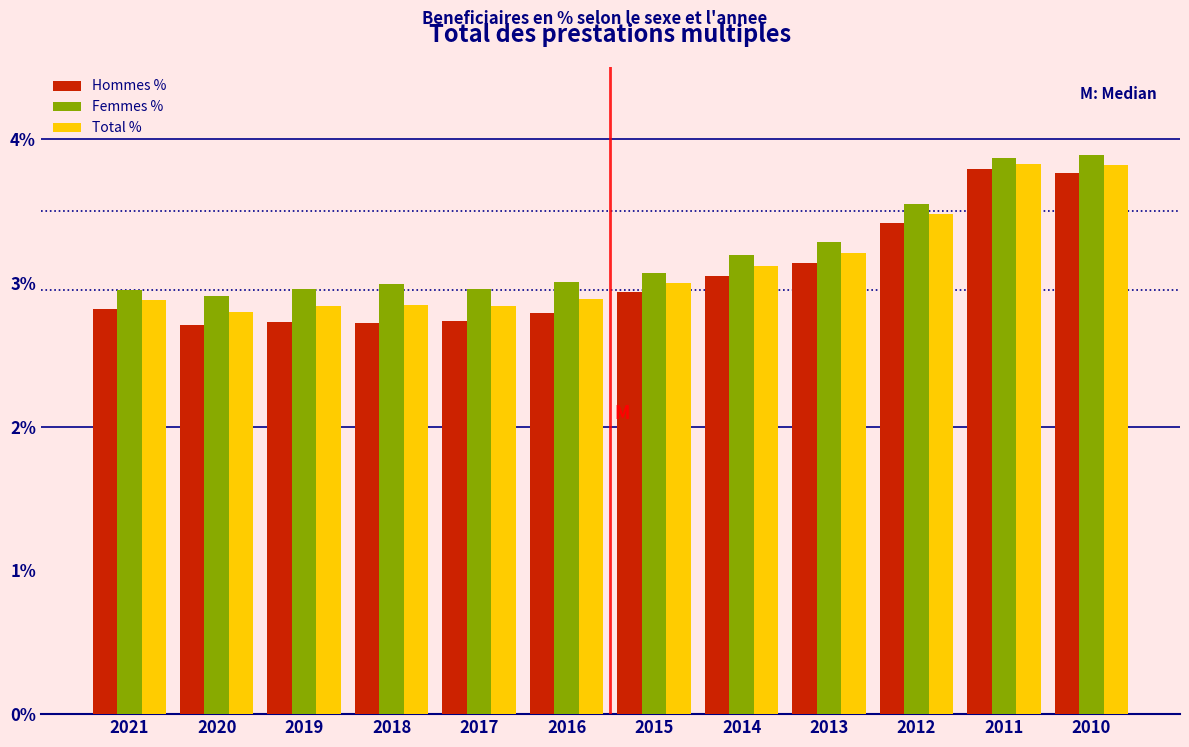

What is the minimum value shown in the chart?

2.7